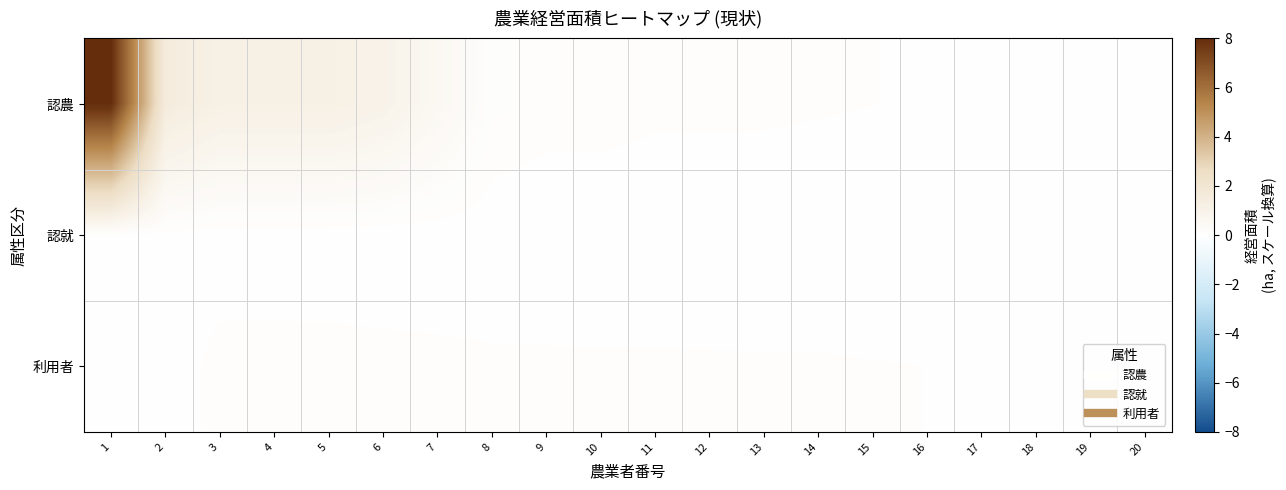

Reading right to left, list all the values displayed in this chart.

認農: 20=0.0	19=0.0	18=0.0	17=0.0	16=0.1	15=0.1	14=0.1	13=0.1	12=0.1	11=0.1	10=0.1	9=0.1	8=0.1	7=0.6	6=1.0	5=1.1	4=1.1	3=1.1	2=1.5	1=8.0
認就: 20=0.0	19=0.0	18=0.0	17=0.0	16=0.0	15=0.0	14=0.0	13=0.0	12=0.0	11=0.0	10=0.0	9=0.0	8=0.0	7=0.0	6=0.0	5=0.0	4=0.0	3=0.0	2=0.0	1=0.0
利用者: 20=0.0	19=0.0	18=0.0	17=0.0	16=0.1	15=0.1	14=0.1	13=0.1	12=0.1	11=0.1	10=0.1	9=0.1	8=0.1	7=0.1	6=0.1	5=0.1	4=0.1	3=0.1	2=0.0	1=0.0